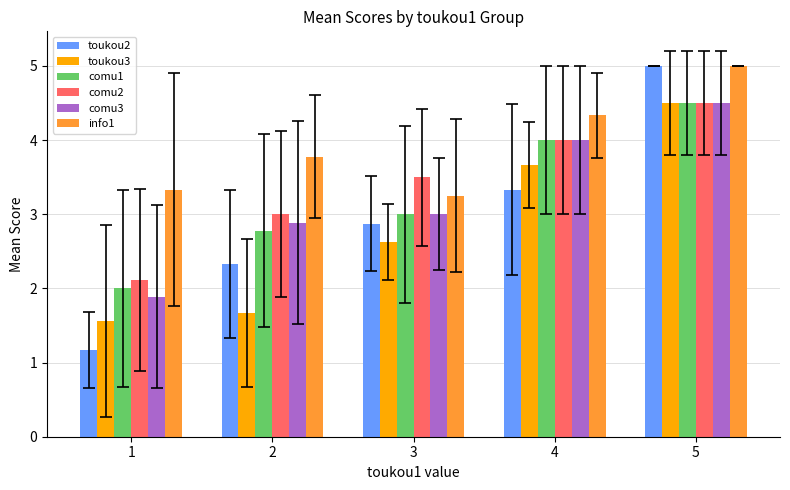

Rank the categories by toukou3 value from highest to lowest.

5, 4, 3, 2, 1